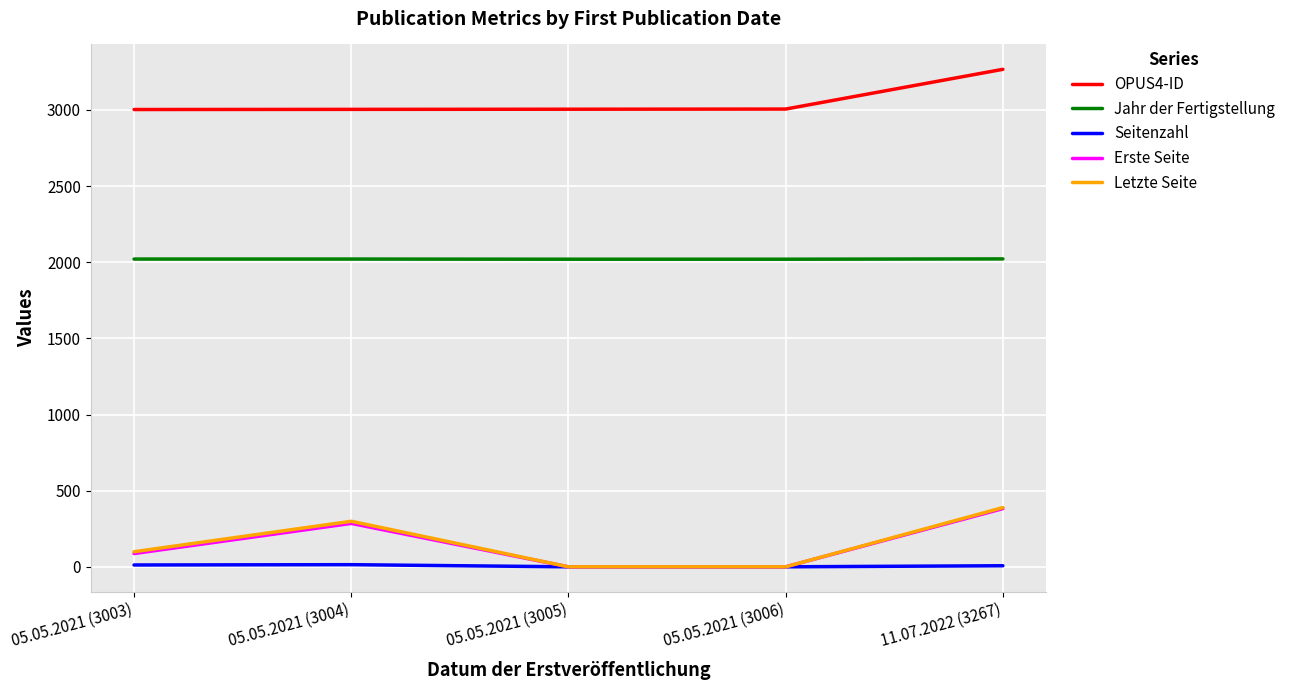

The value of Jahr der Fertigstellung at 05.05.2021 (3006) is 3419. True or false?

False